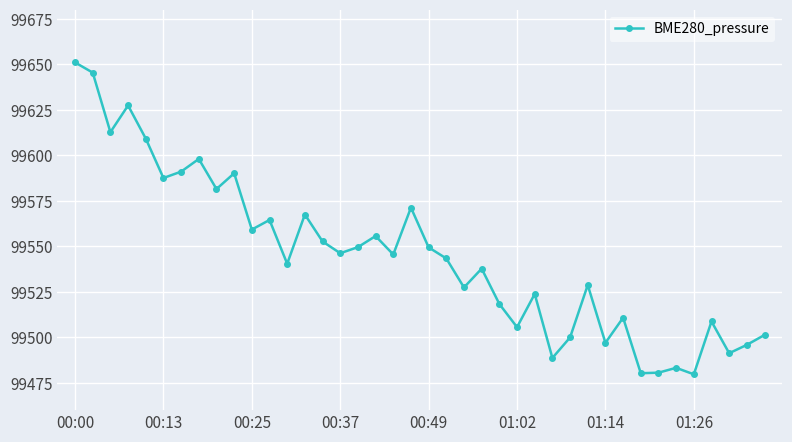

What is the difference between the maximum and minimum values?

171.4